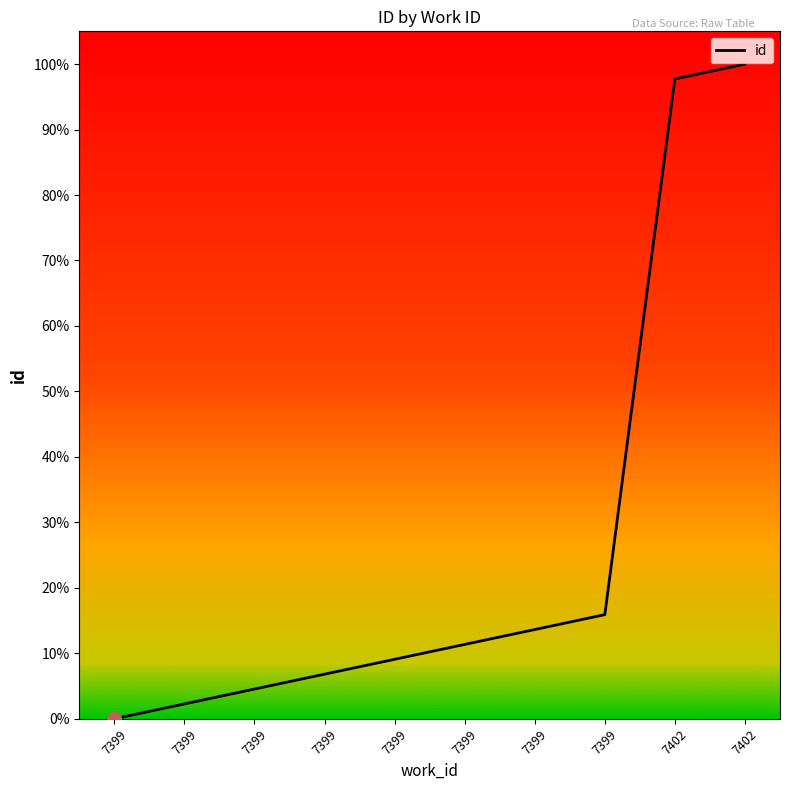

Does the chart display data point markers on the line(s)?

No